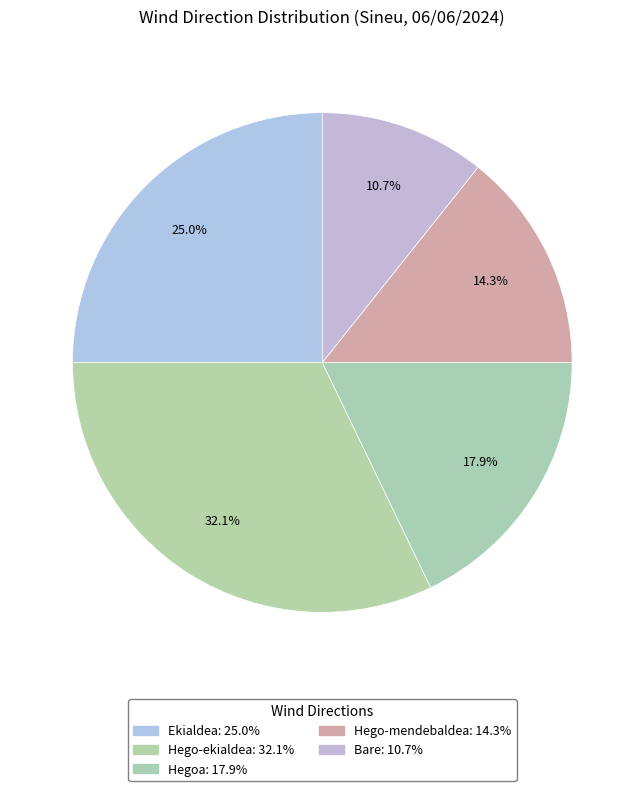

Count the number of slices in the pie.

5